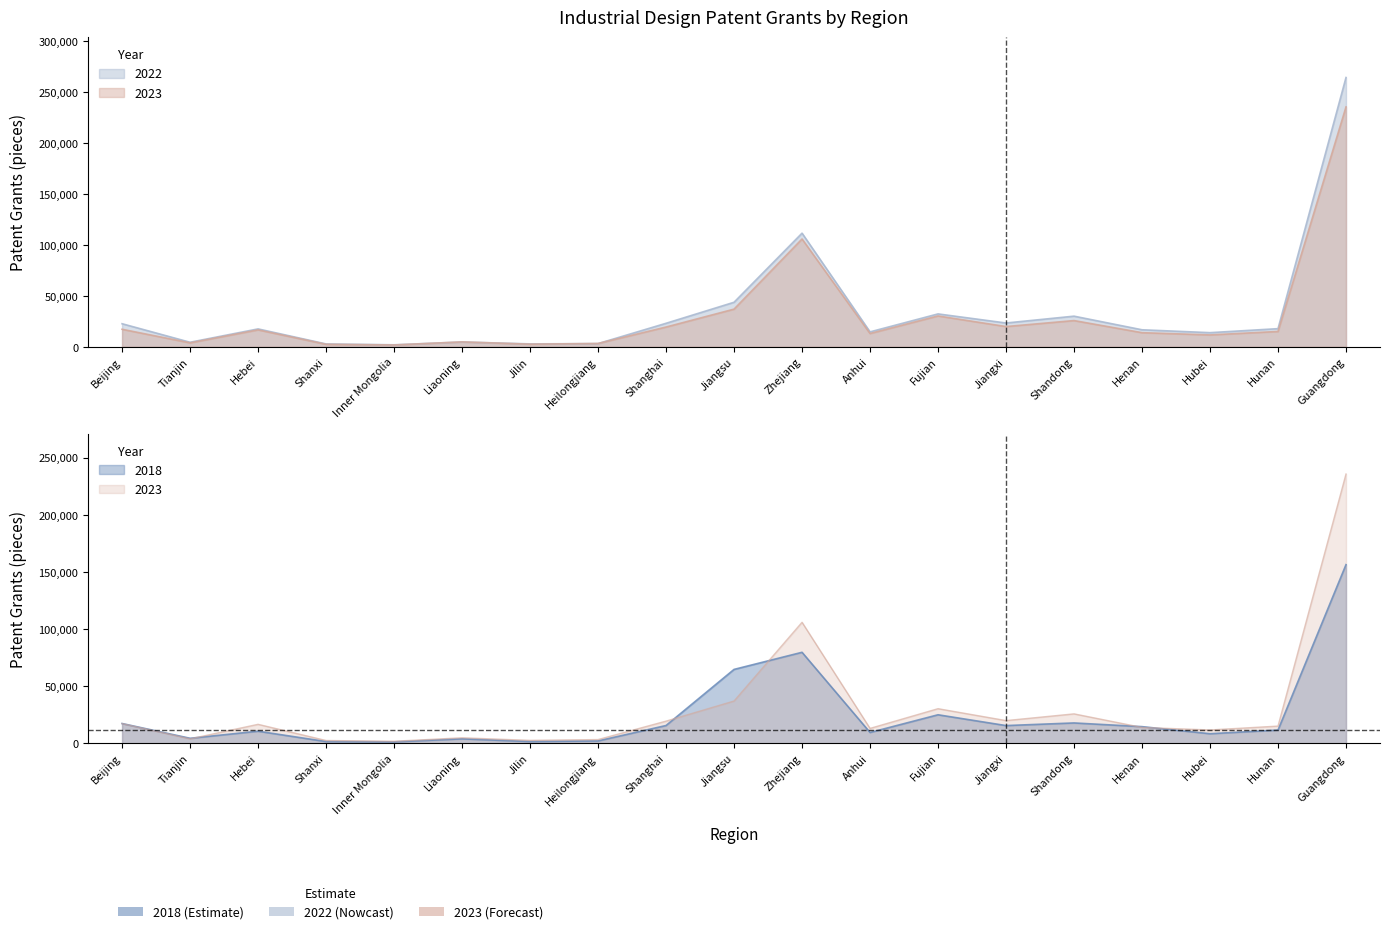

Which category has the highest value in the 2018 series?

Guangdong